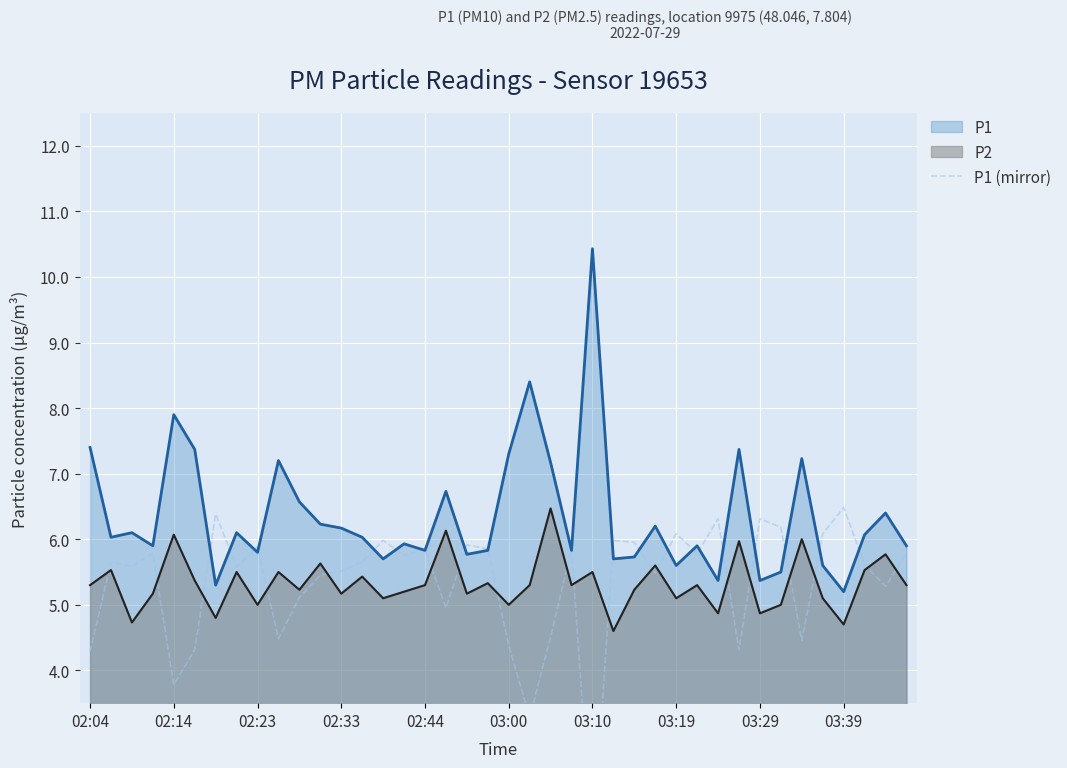

What is the minimum value shown in the chart?

1.3